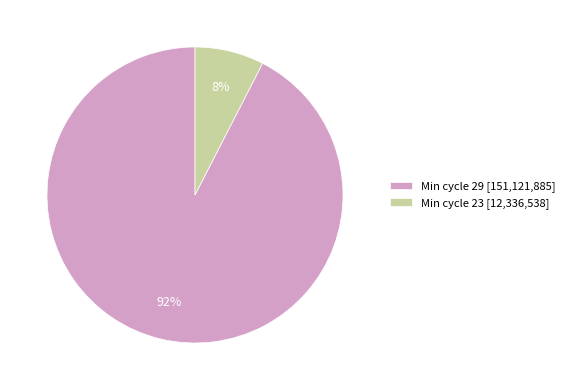

To the nearest percent, what percentage of the pie is Min cycle 23 [12,336,538]?

8%